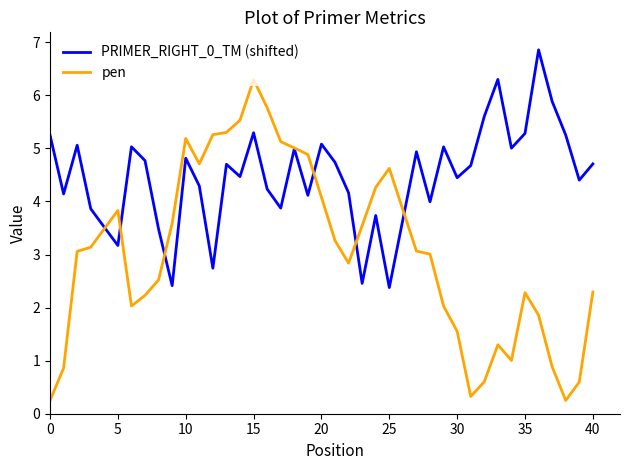

Does the chart have visible grid lines?

No